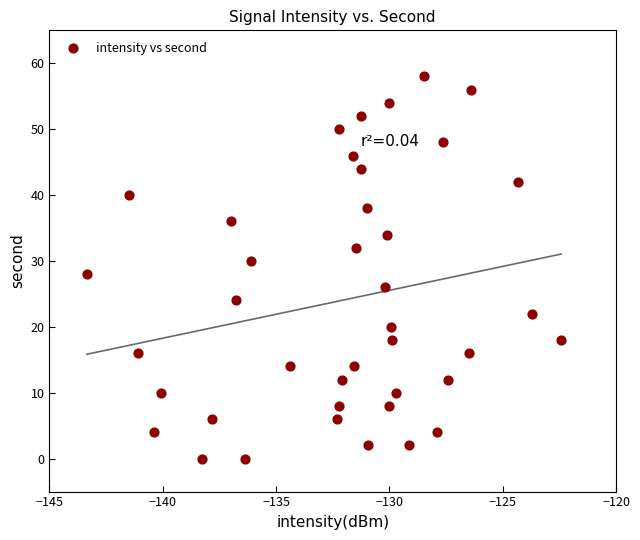

What is the range of Y values (max minus min)?

58